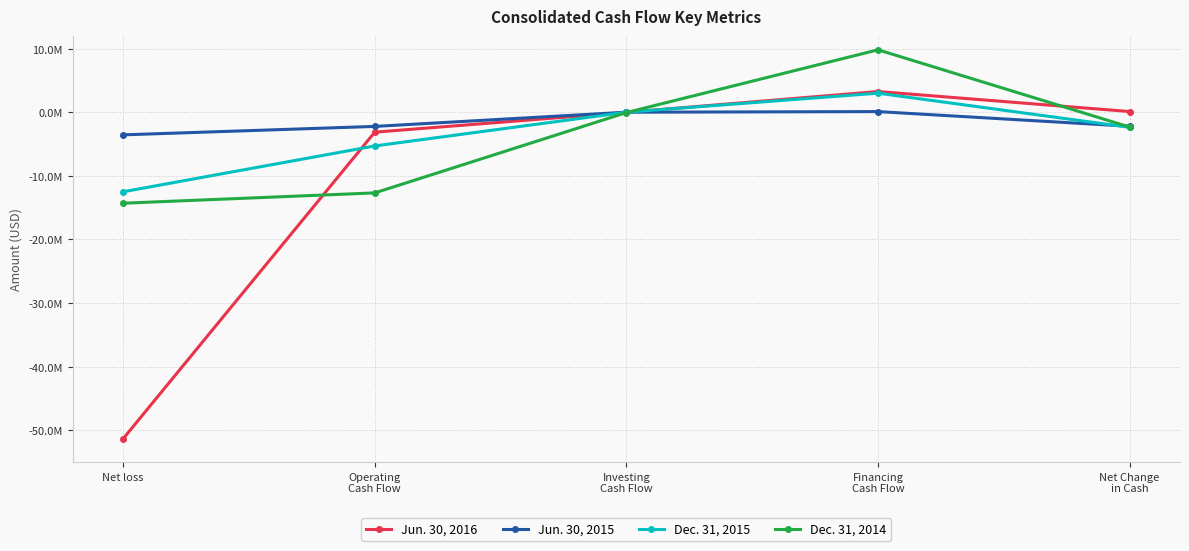

What is the difference between the second highest and second lowest values in the Dec. 31, 2015 series?

5306945